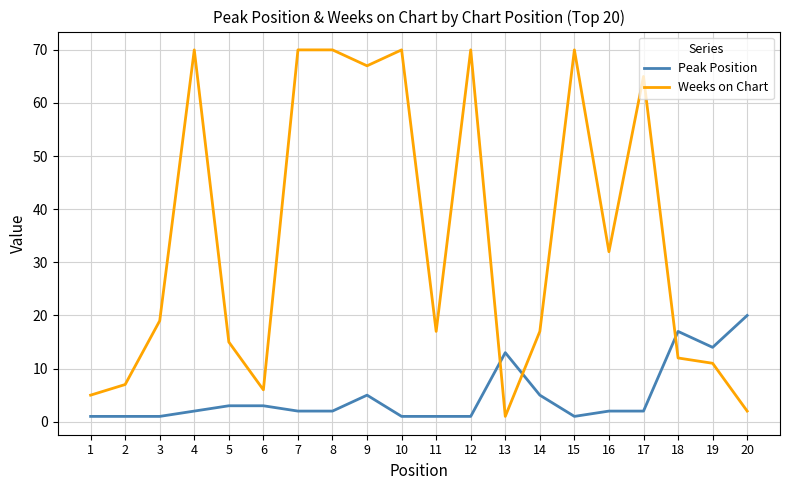

What are all the series names shown in the legend?

Peak Position, Weeks on Chart